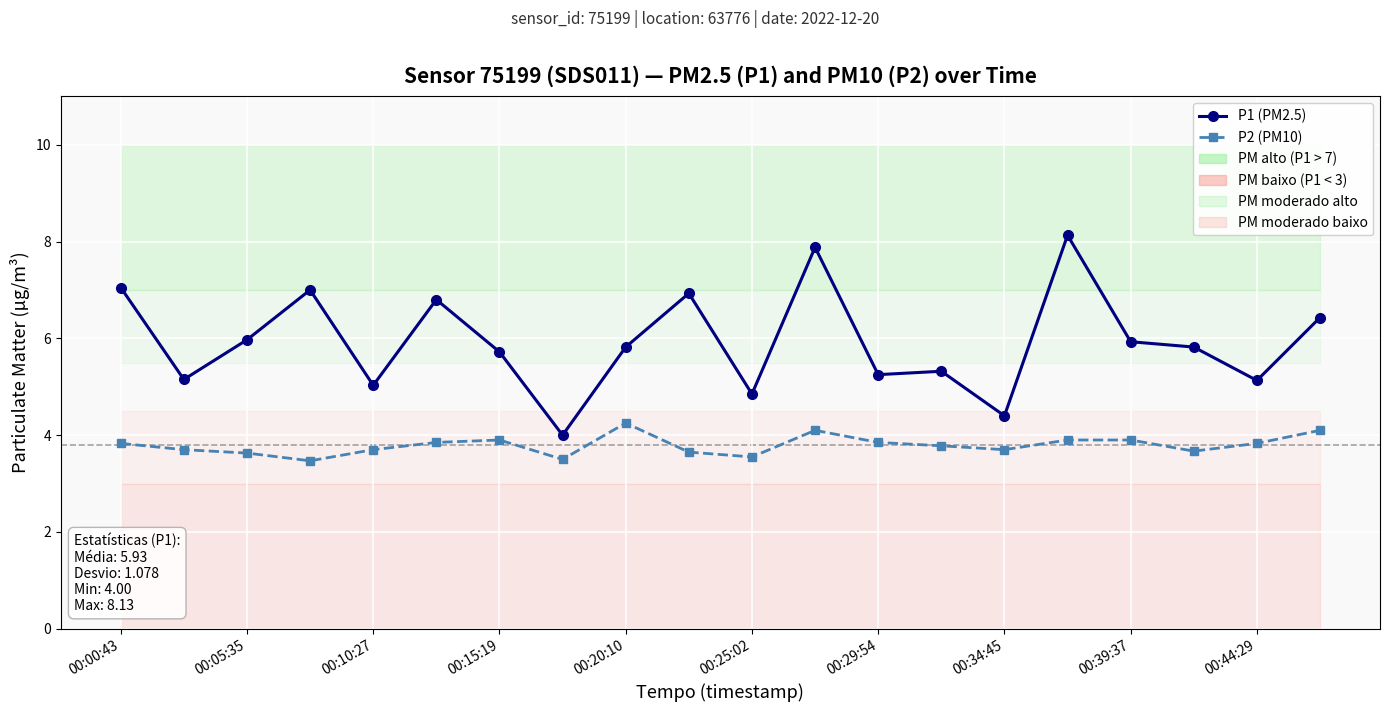

What is the greatest value displayed?

8.1